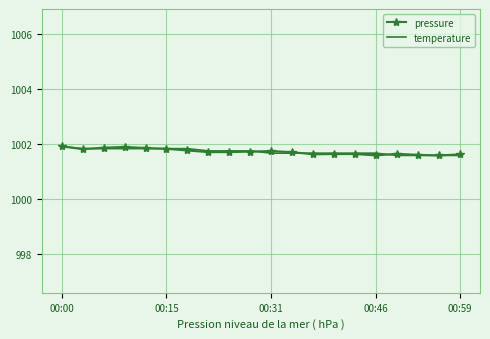

What is the maximum value shown in the chart?

1001.9